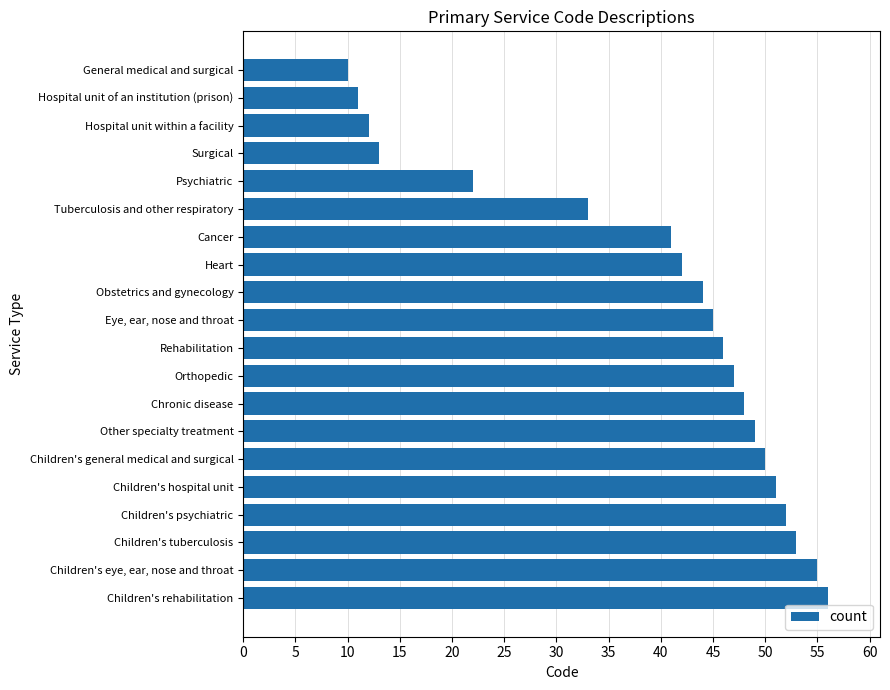

Approximately how many times larger is the value at Orthopedic compared to Chronic disease?

1.0